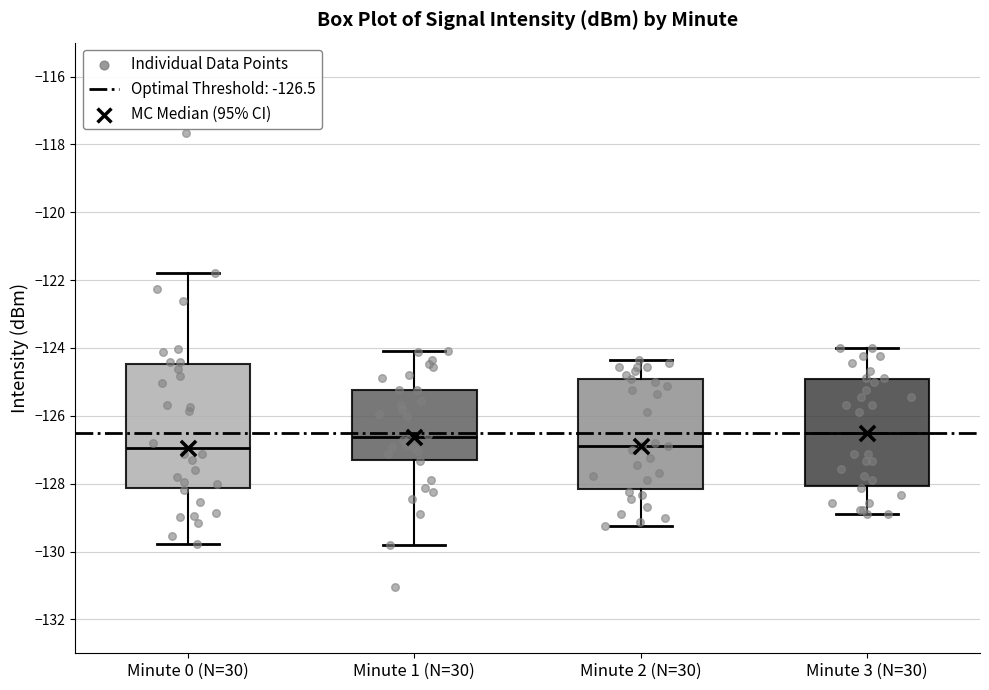

Comparing the boxes themselves (not the whiskers), which one is the tallest?

Minute 0 (N=30)